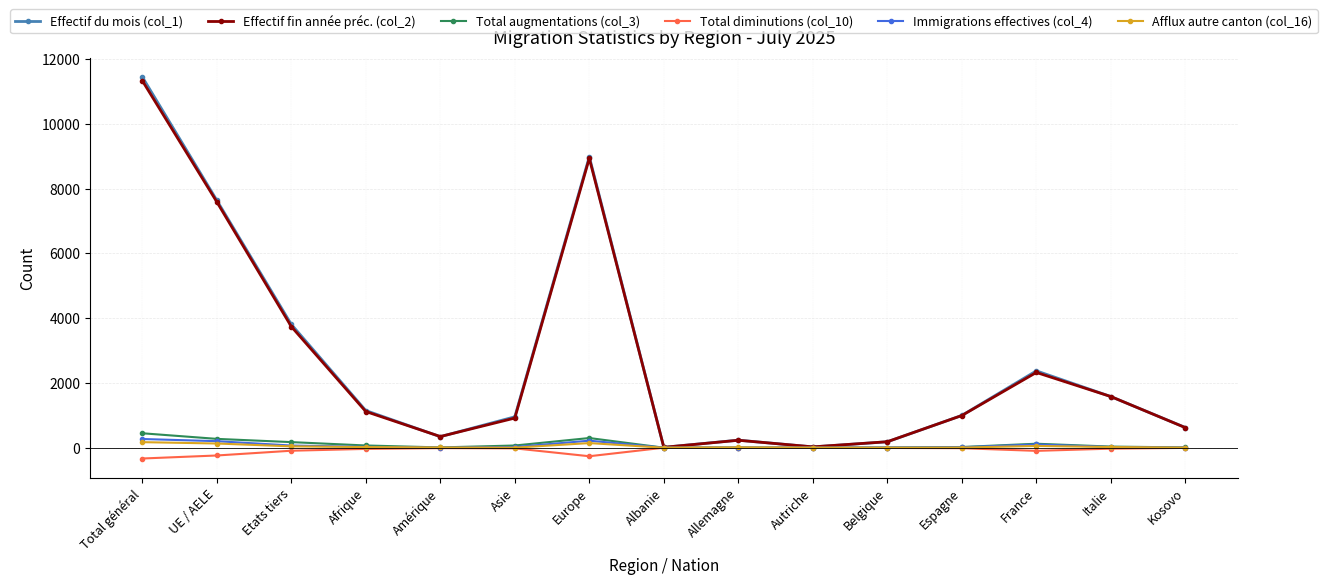

Does the chart display data point markers on the line(s)?

Yes